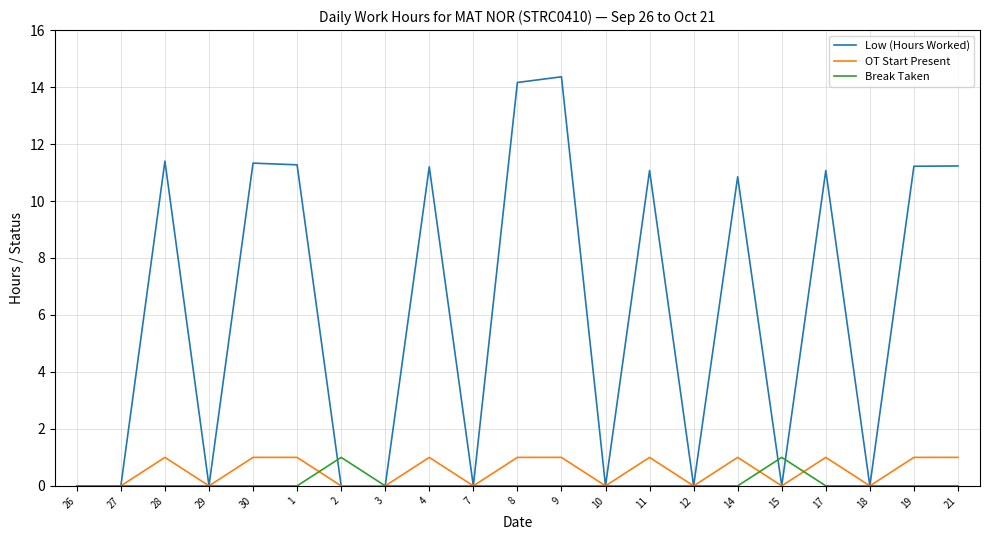

At 1, list the series in order from smallest to largest.

Break Taken, OT Start Present, Low (Hours Worked)